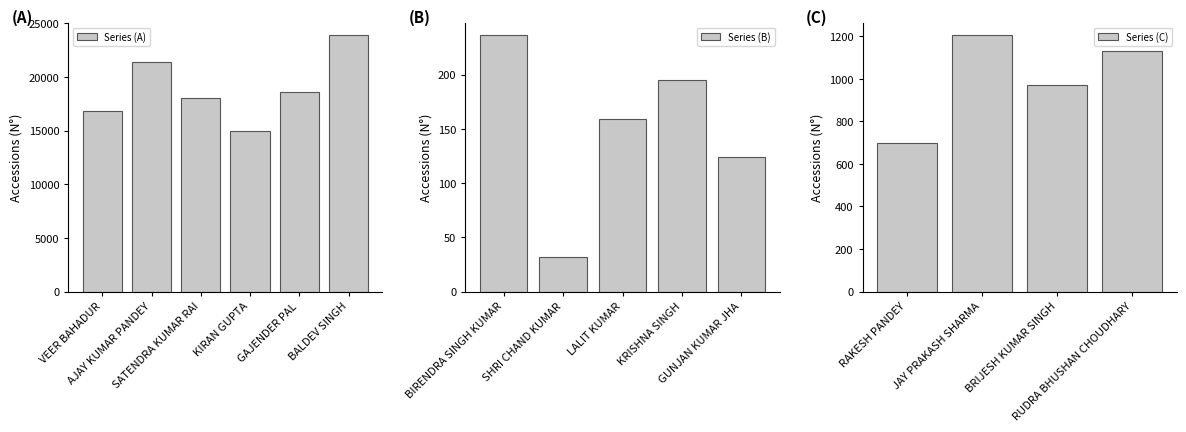

What is the difference between the maximum and second lowest values in the Series (A) series?

7029